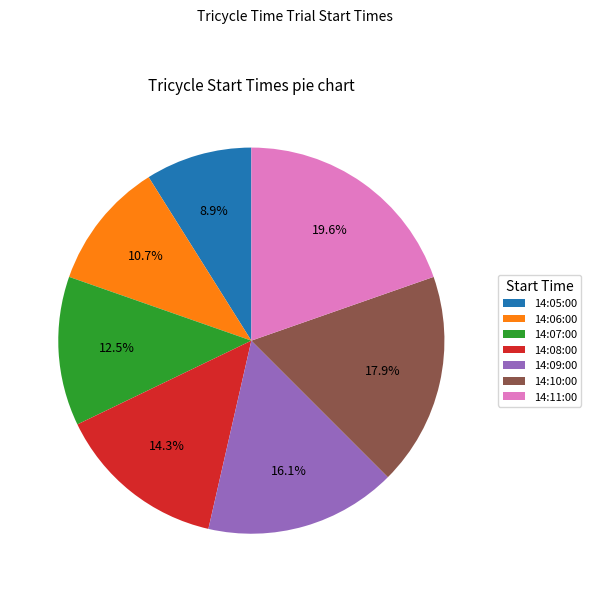

Approximately how many times larger is the value at 14:05:00 compared to 14:08:00?

0.6